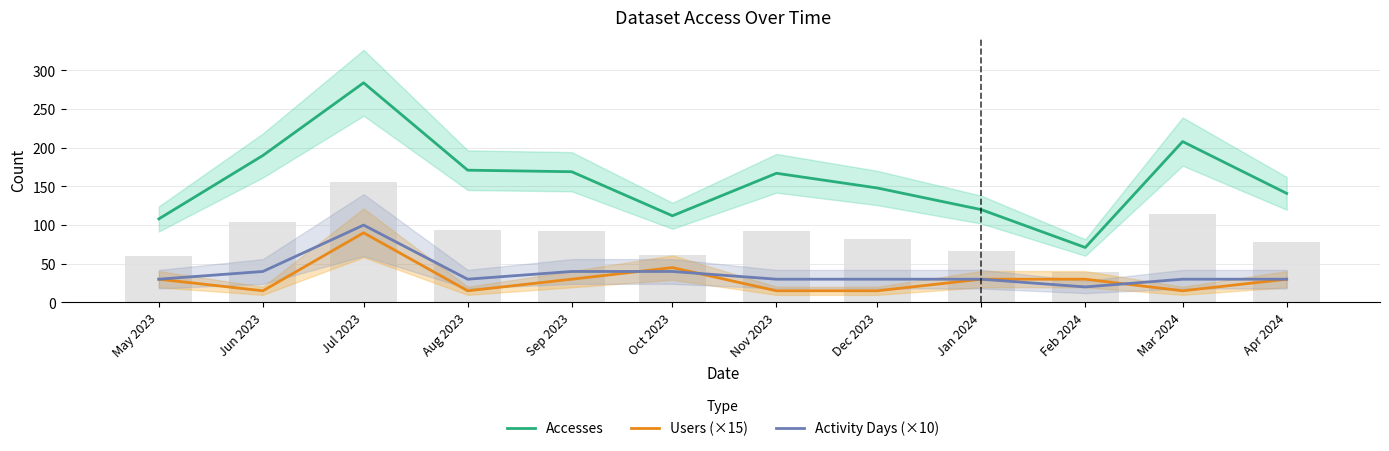

At which category is the sum across all series the highest?

Jul 2023